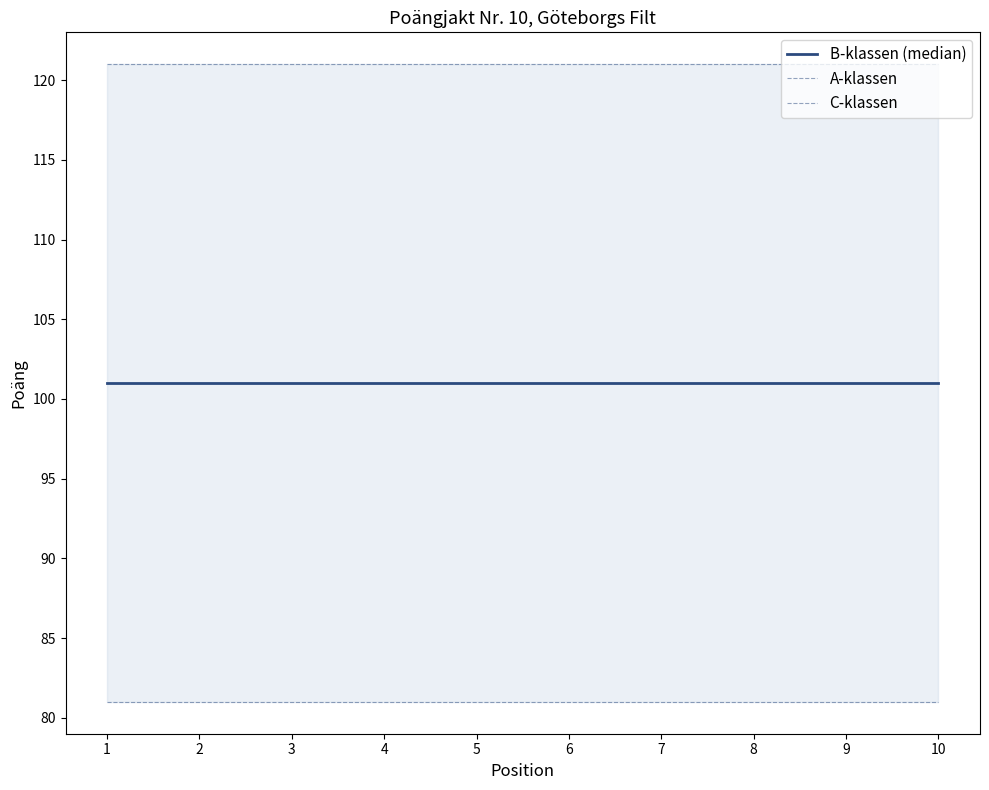

Rank the categories by C-klassen value from lowest to highest.

1, 2, 3, 4, 5, 6, 7, 8, 9, 10